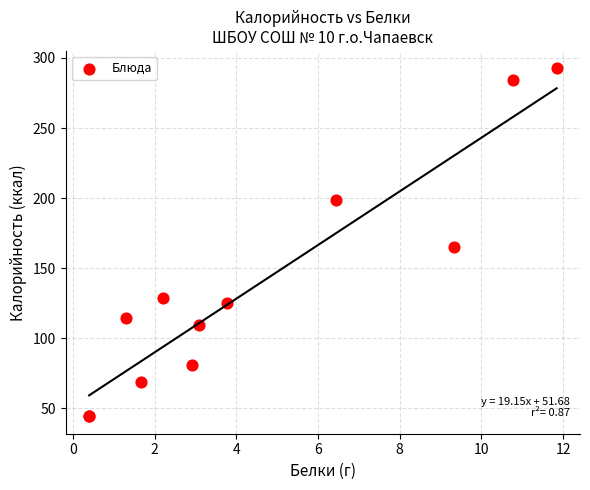

What Y value in the scatter plot is closest to 168?

165.0